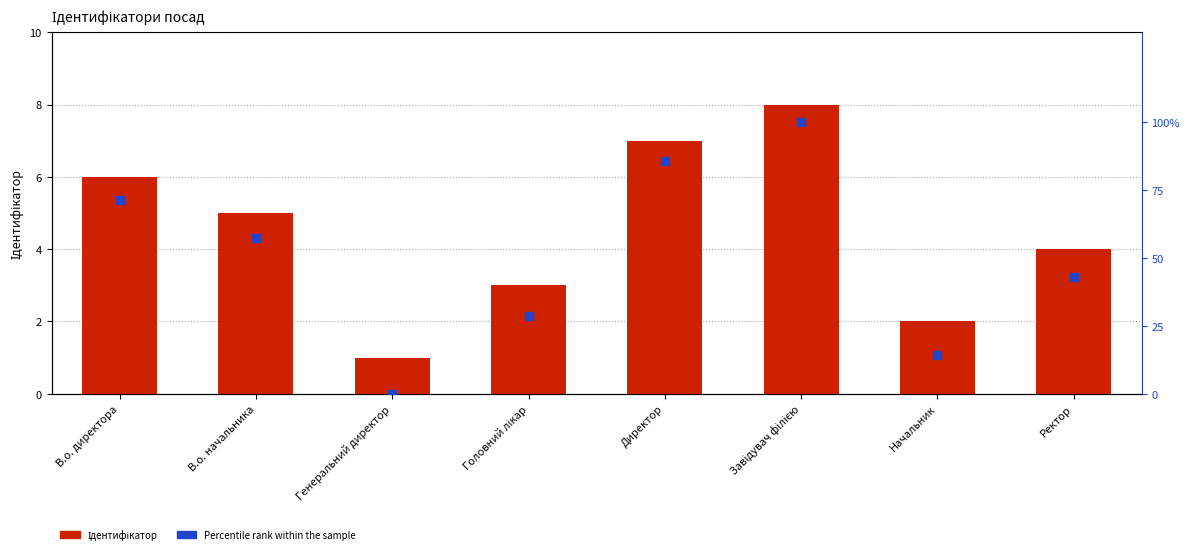

At which category is the sum across all series the highest?

Завідувач філією